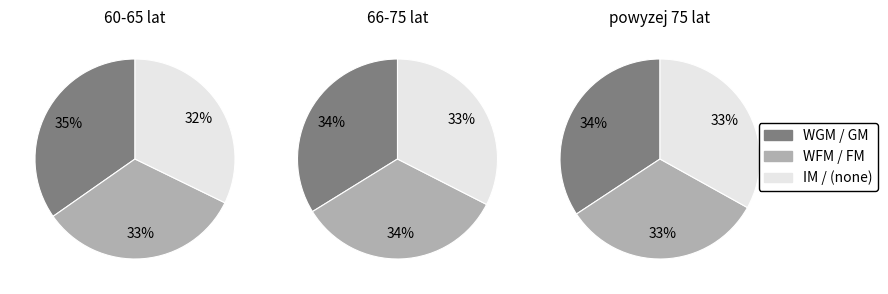

True or false: 0 accounts for 43% of the total.

False